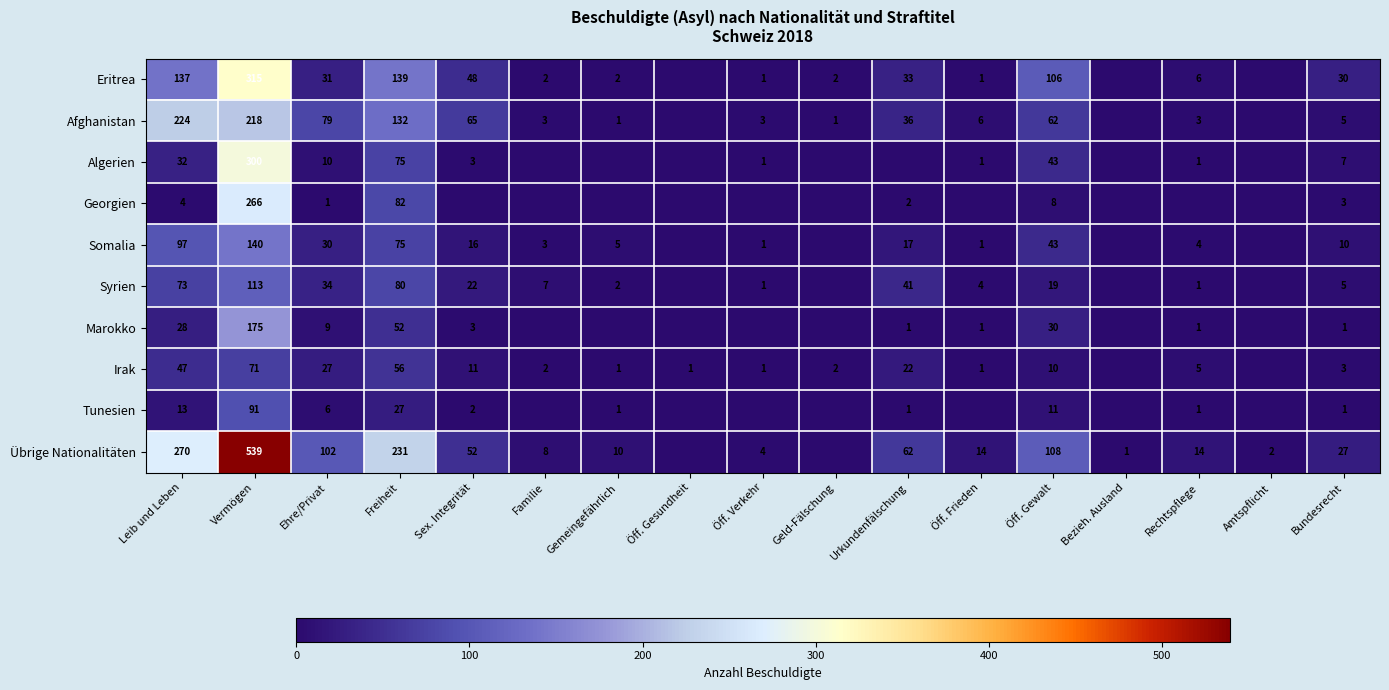

The Übrige Nationalitäten series shows 724 at Vermögen. True or false?

False